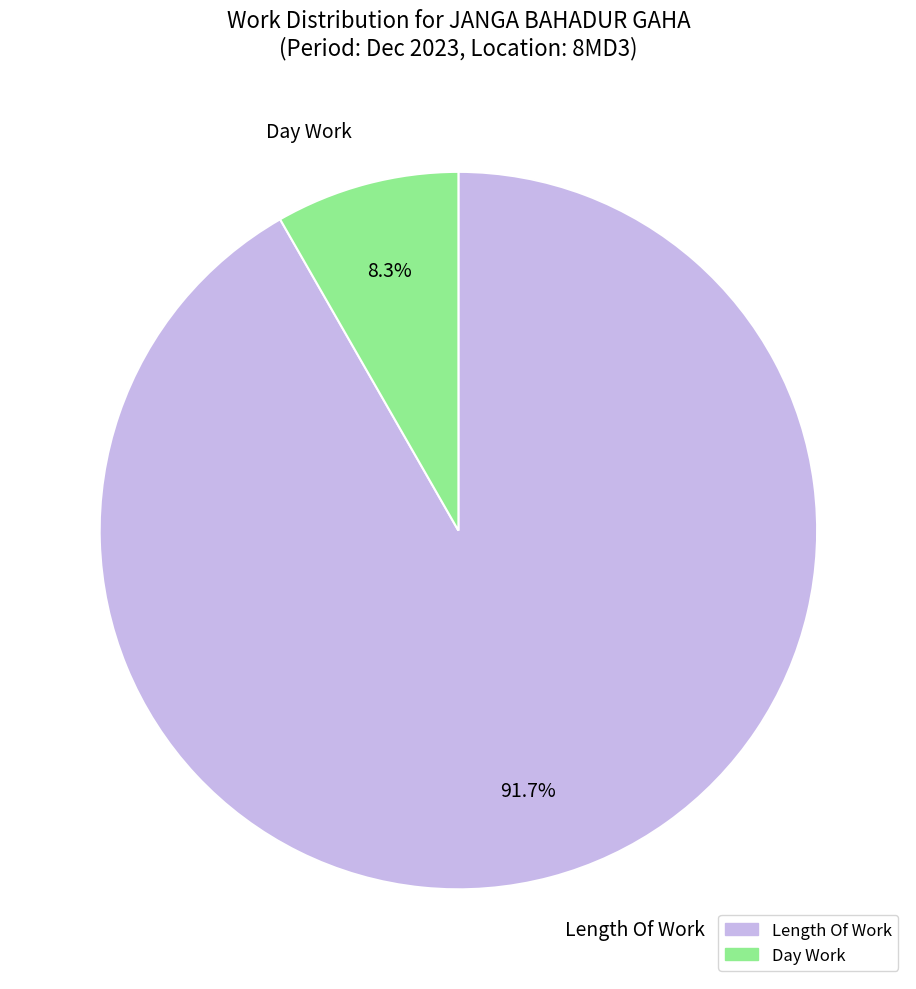

Which slice represents more than half of the pie?

Length Of Work